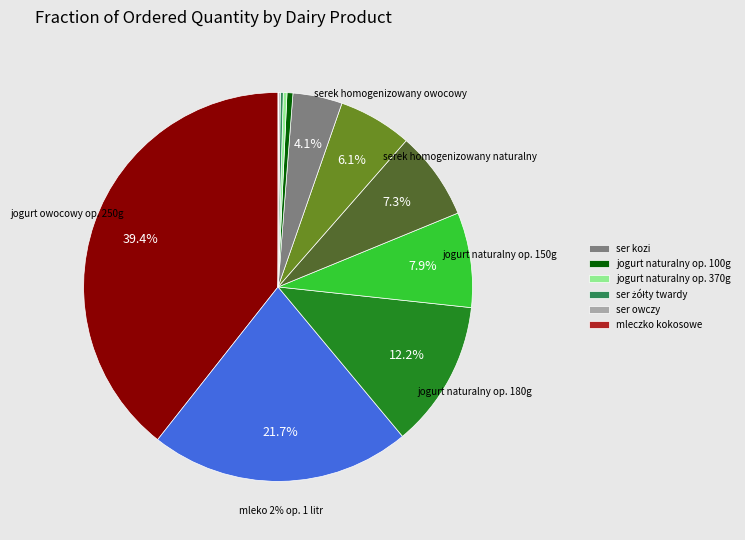

Which slice is the largest?

jogurt owocowy op. 250g